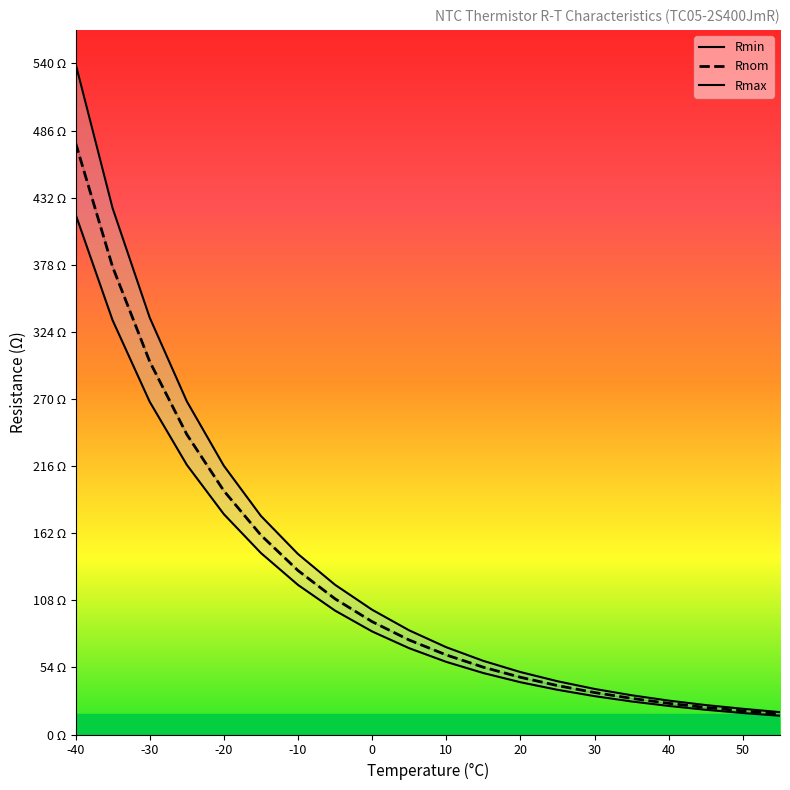

What is the maximum value for Rnom?

476.7